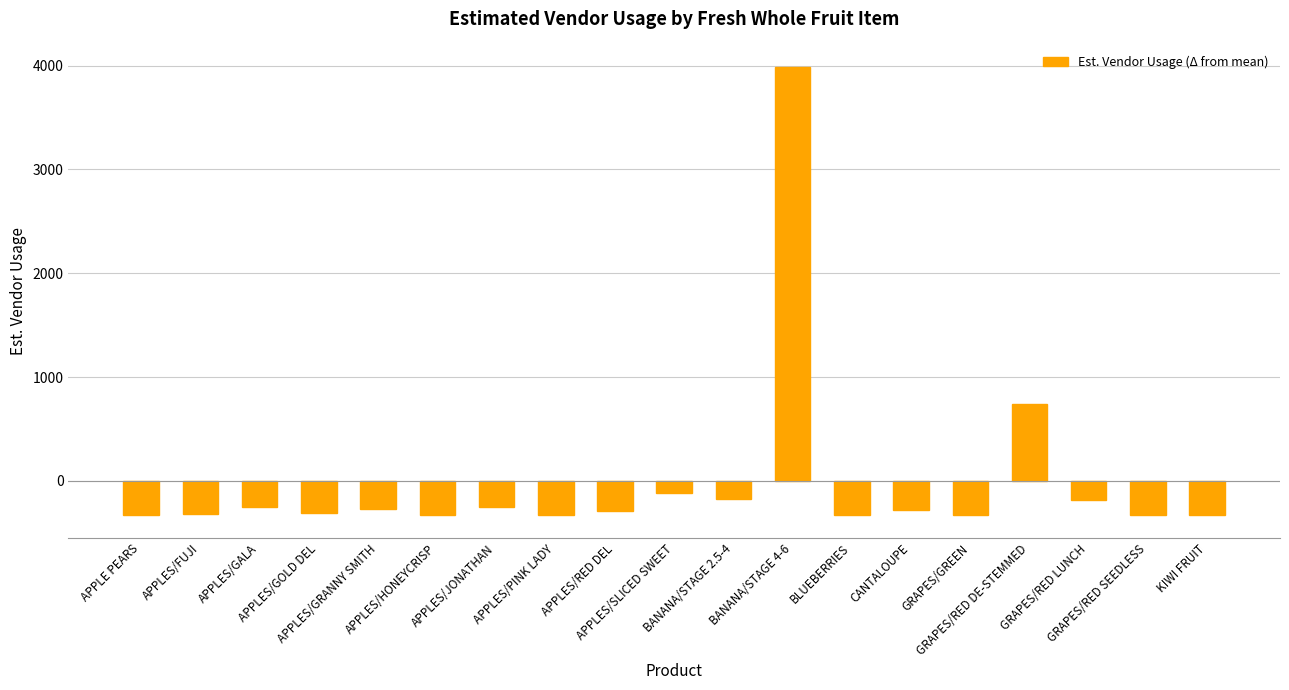

Is it true that the value at APPLES/PINK LADY is -531.8?

False